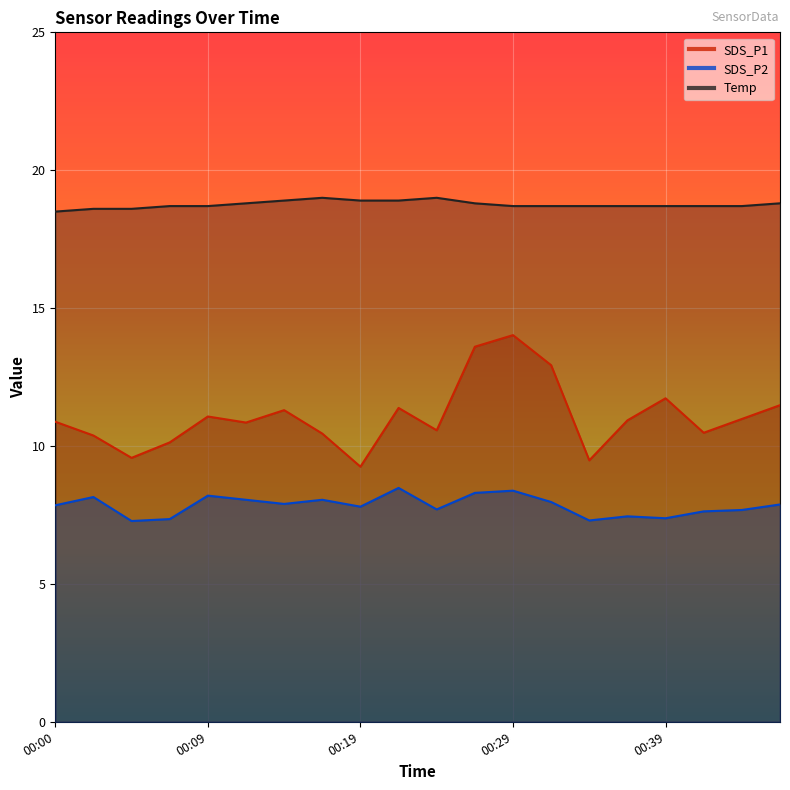

True or false: SDS_P2 and SDS_P1 intersect in this chart.

False